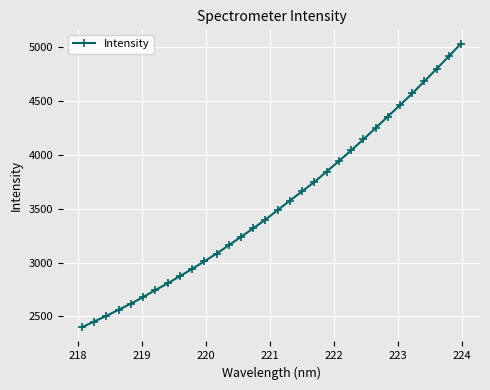

What is the value of the 31st point from the left?

4915.8